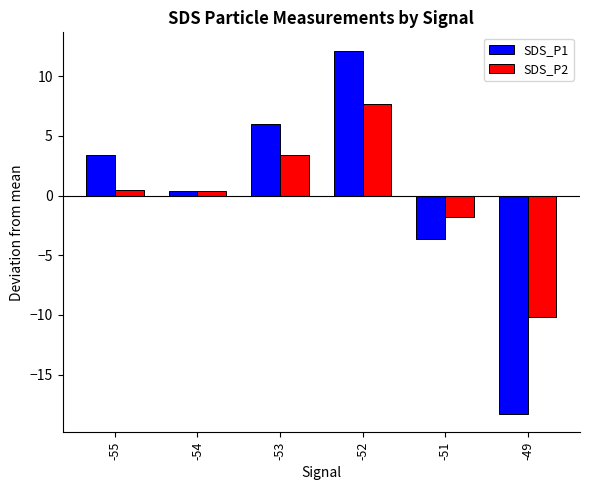

Count the number of categories in the chart.

6